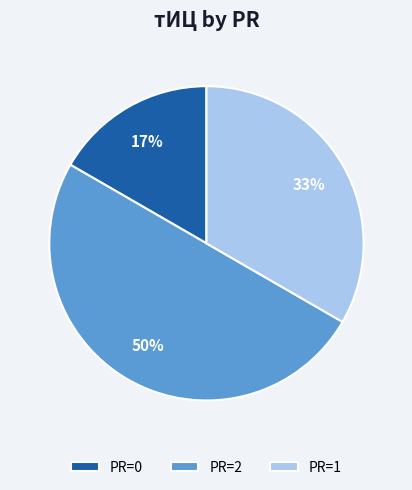

What is the smallest slice in the pie chart?

PR=0